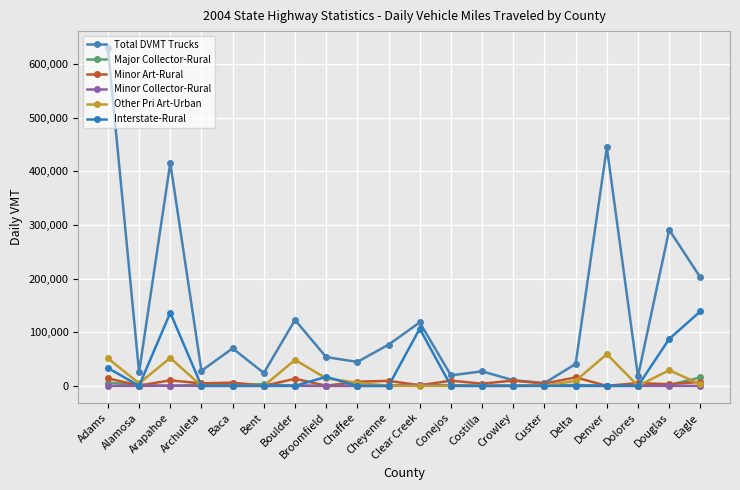

True or false: Interstate-Rural and Total DVMT Trucks intersect in this chart.

False